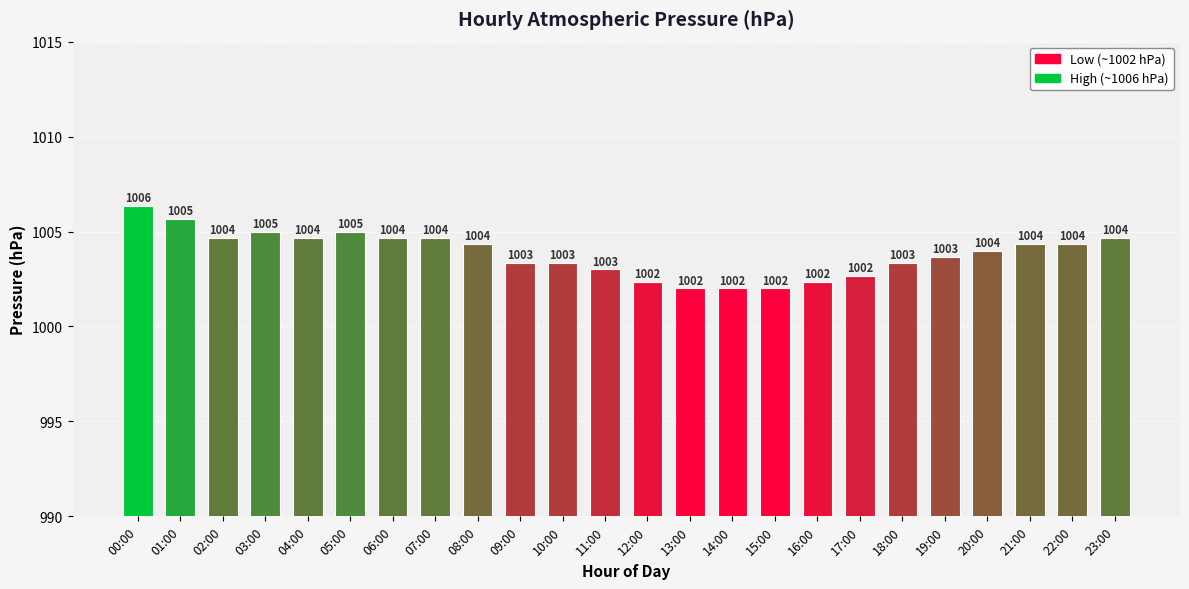

Which has a higher value, 20:00 or 02:00?

02:00